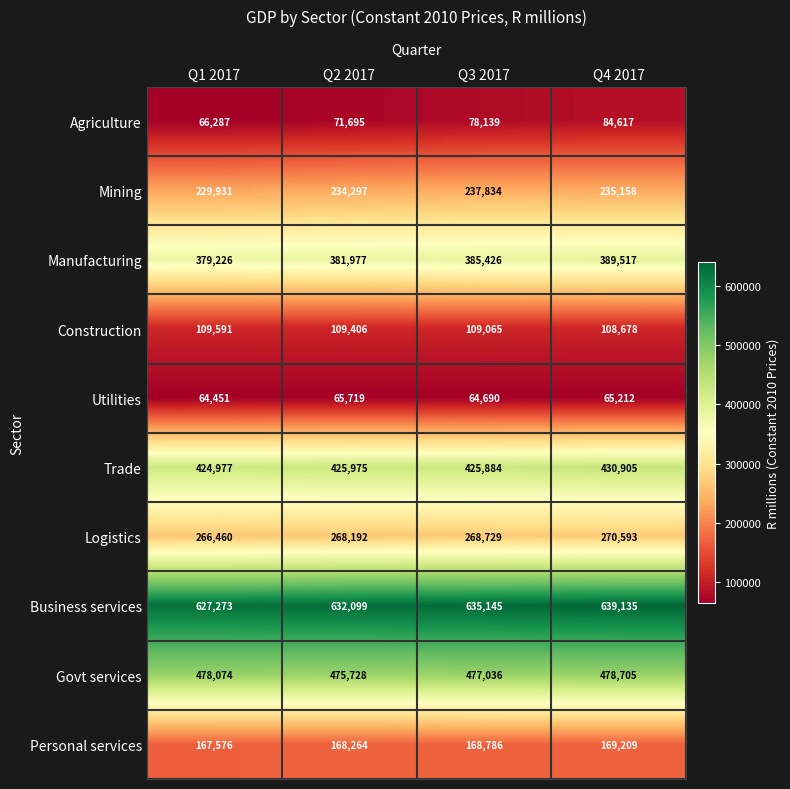

Between Q1 2017 and Q2 2017, which series saw the biggest shift?

Agriculture